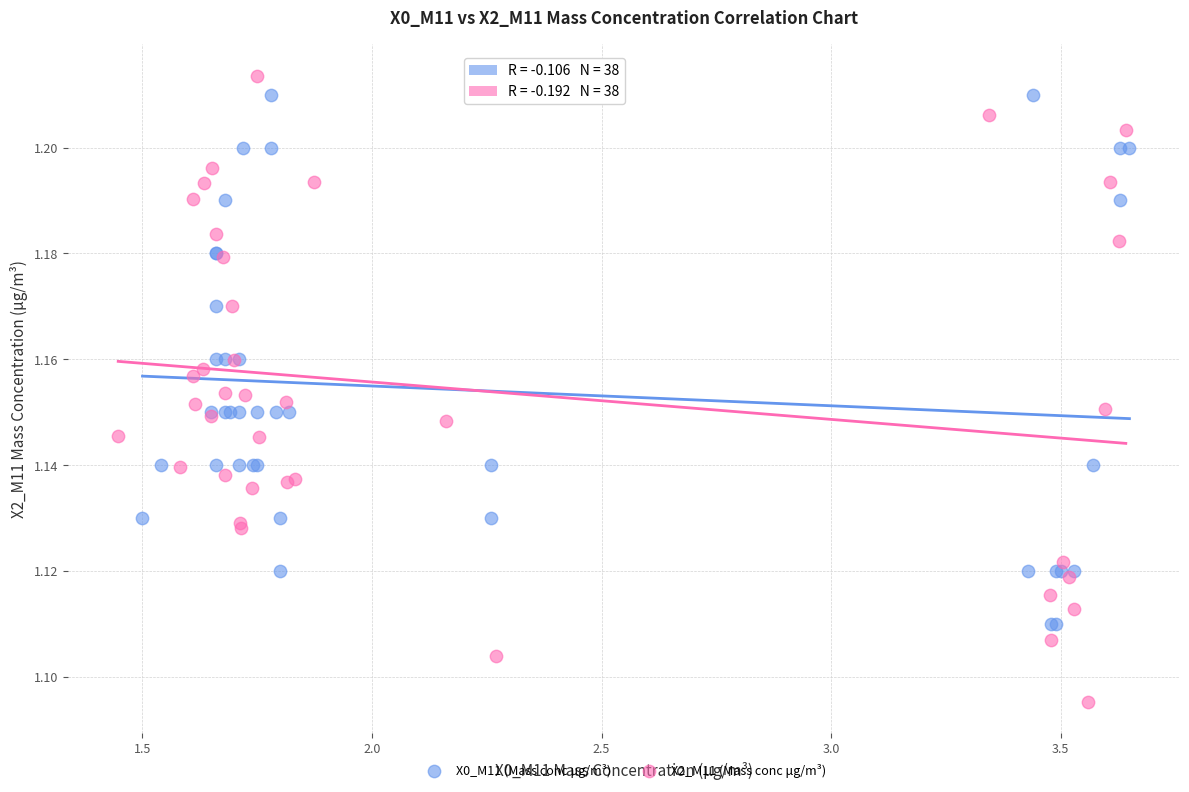

What are all the series names shown in the legend?

X0_M11 (Mass conc μg/m³), X2_M11 (Mass conc μg/m³)